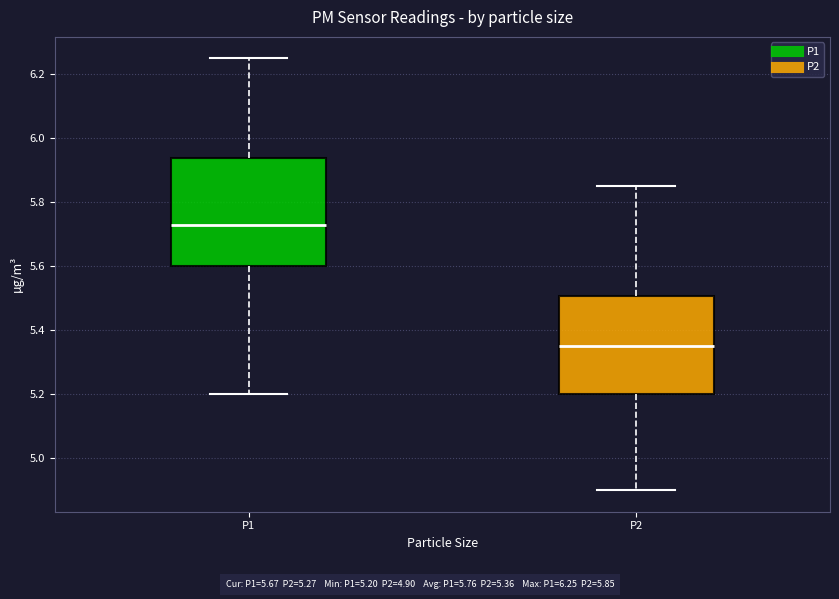

Which box has the lowest median line?

P2